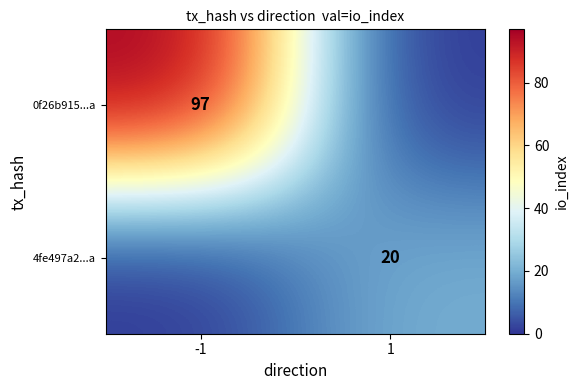

The 0f26b915...a series shows 64 at -1. True or false?

False